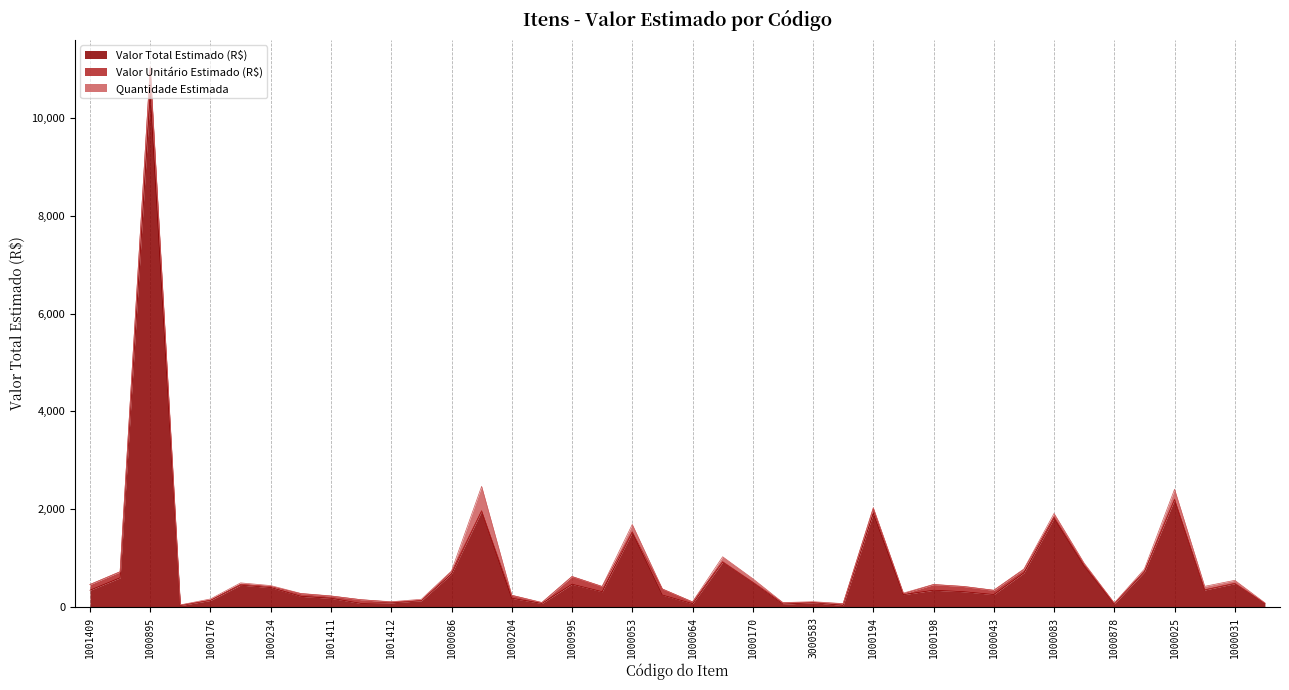

What position from the left is 1000170?

23